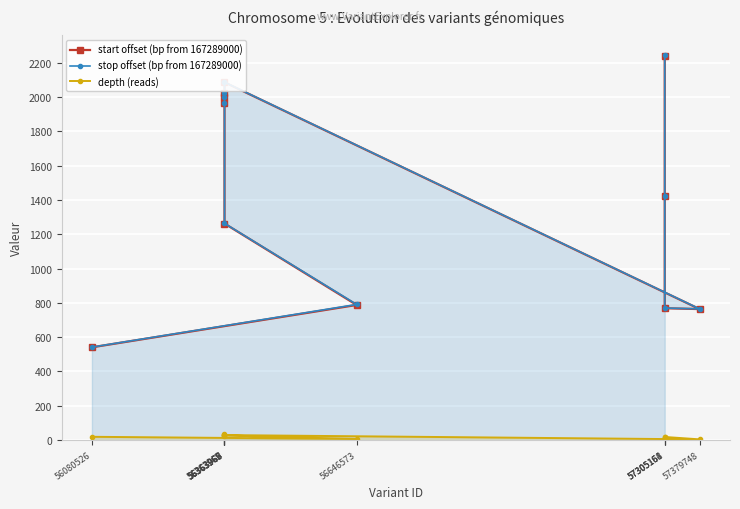

How many lines are shown in the chart?

3